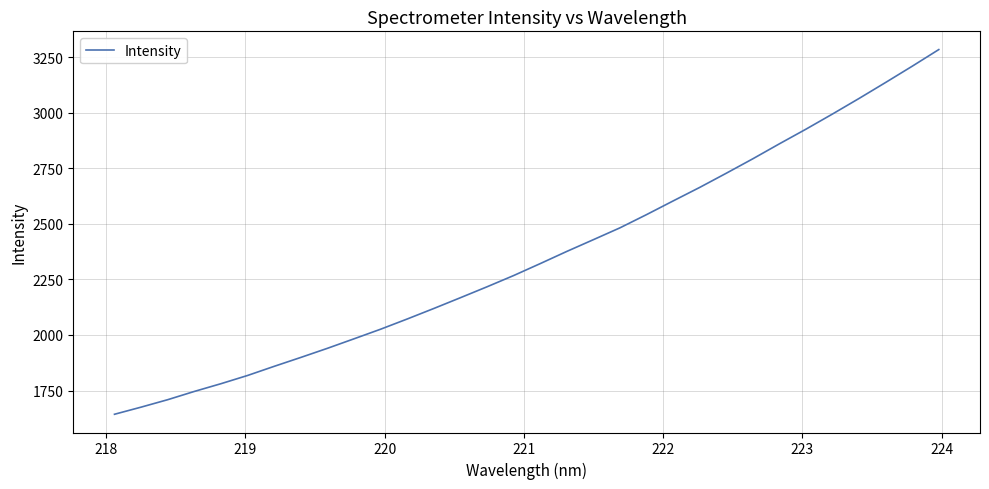

Reading left to right, what are all the values shown in this chart?

1643.2	1675.3	1708.8	1745.9	1780.7	1817.8	1858.9	1898.9	1939.9	1982.7	2025.9	2071.9	2119.2	2167.7	2216.7	2267.3	2321.1	2375.9	2428.8	2482.0	2541.6	2603.1	2663.9	2727.7	2792.8	2860.1	2926.1	2994.4	3064.4	3136.2	3209.3	3284.2